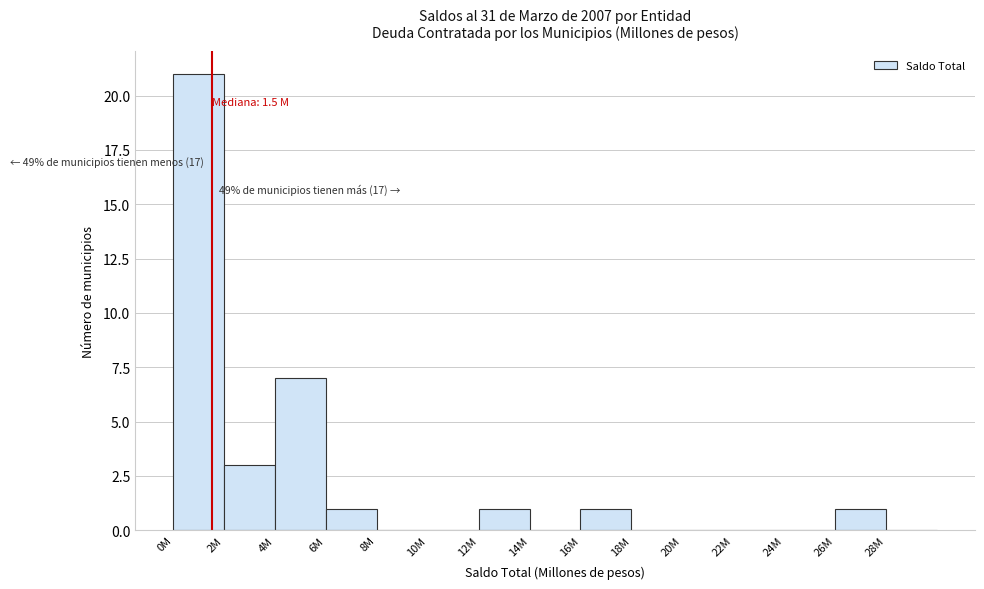

Reading left to right, list all the values displayed in this chart.

0M=21	2M=3	4M=7	6M=1	8M=0	10M=0	12M=1	14M=0	16M=1	18M=0	20M=0	22M=0	24M=0	26M=1	28M=0